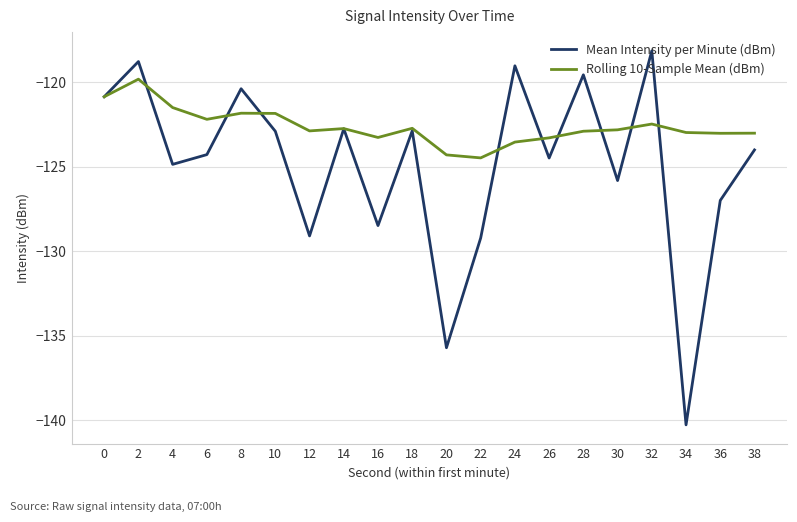

The Mean Intensity per Minute (dBm) series shows -189.0 at 26. True or false?

False